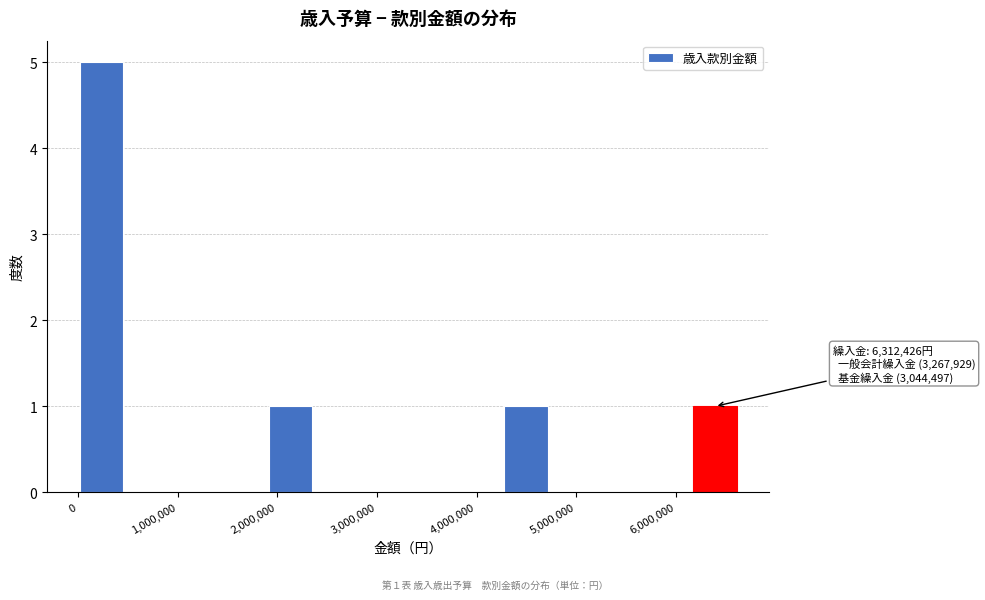

Over which range of the x-axis is the bar tallest?

0 to 500000